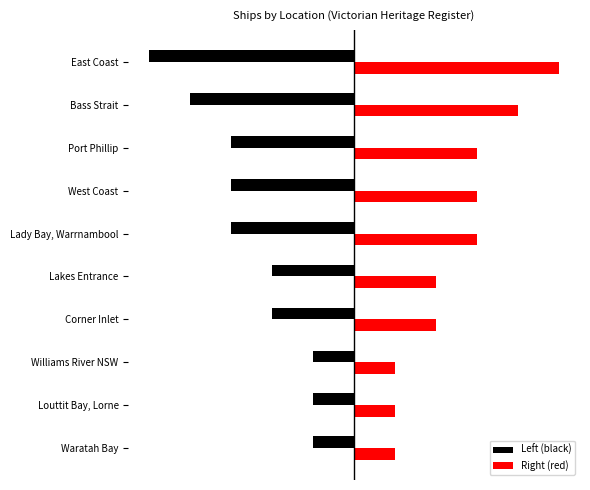

Which series has the largest total across all categories?

Right (red)